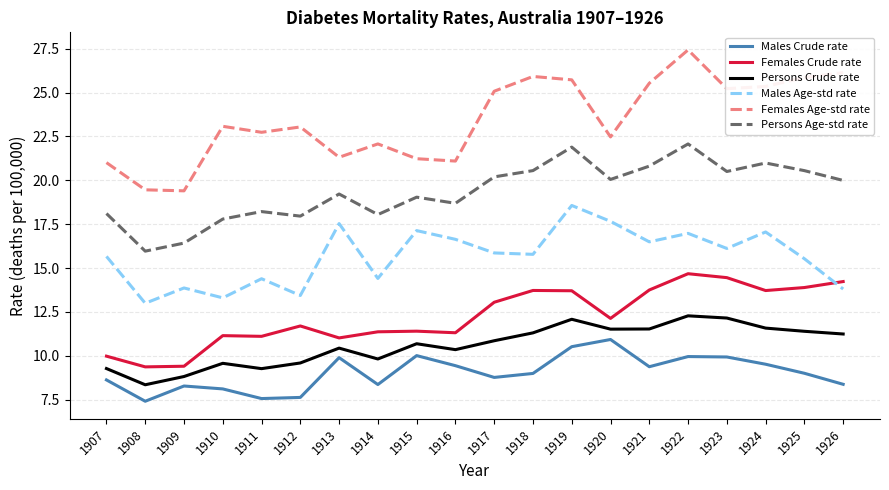

True or false: Persons Age-std rate and Females Age-std rate cross at least once.

False